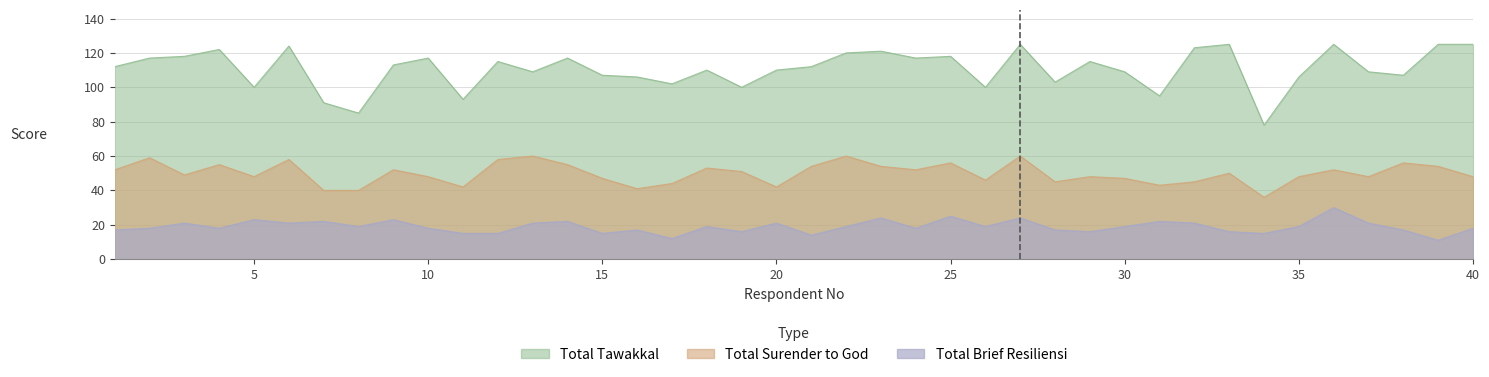

What value does the Total Surender to God series have at 20, to the nearest 5?

40